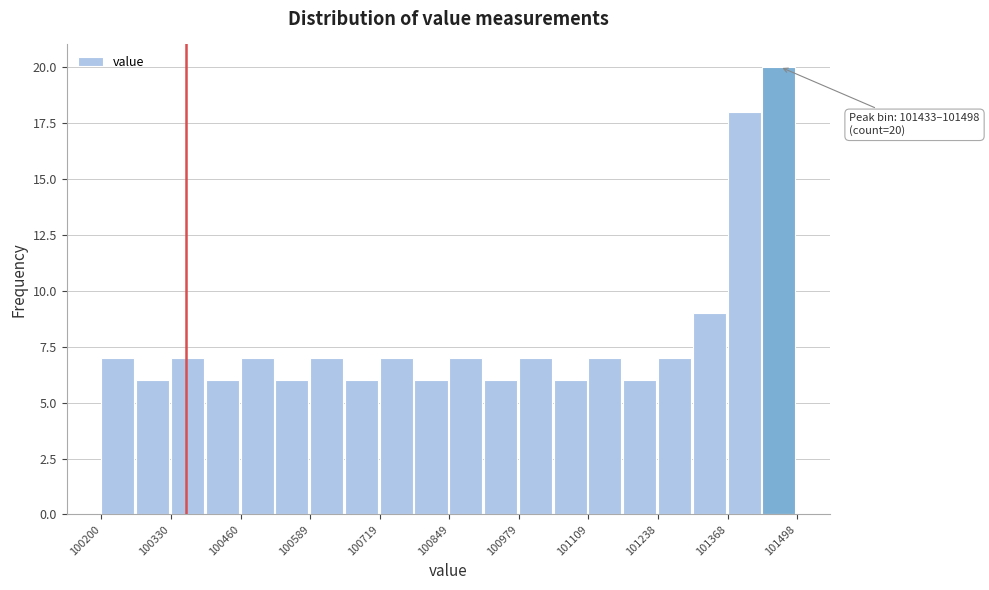

Read against the x-axis, roughly where is the centre of the tallest bar?

101460